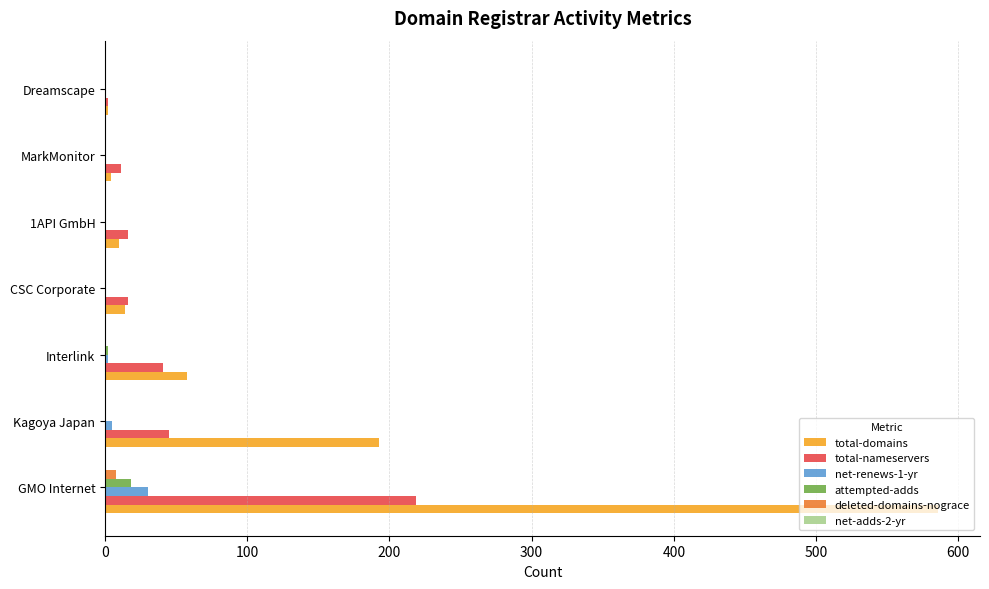

What is the highest value of the total-nameservers series?

219